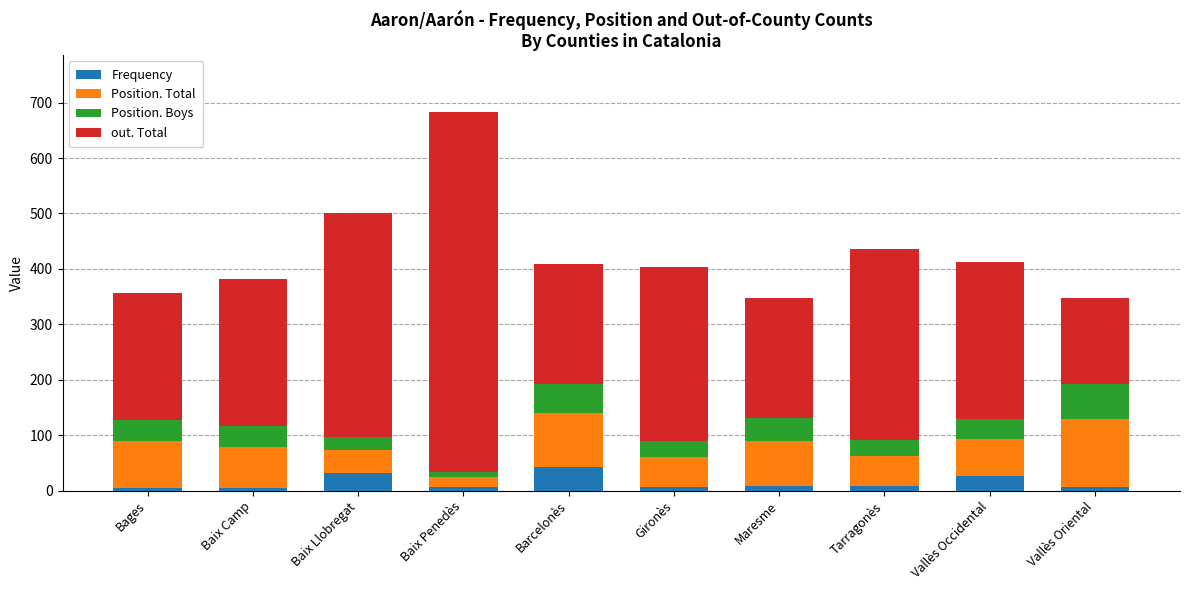

What is the maximum value for Frequency?

43